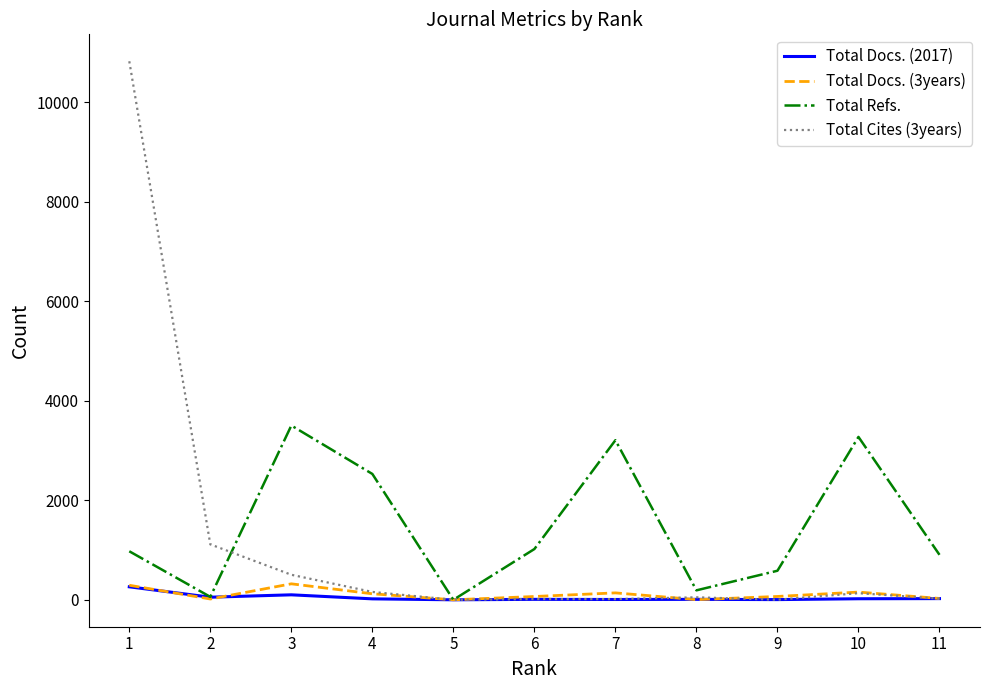

Is the value of Total Docs. (2017) at 3 greater than the value of Total Refs. at 11?

No